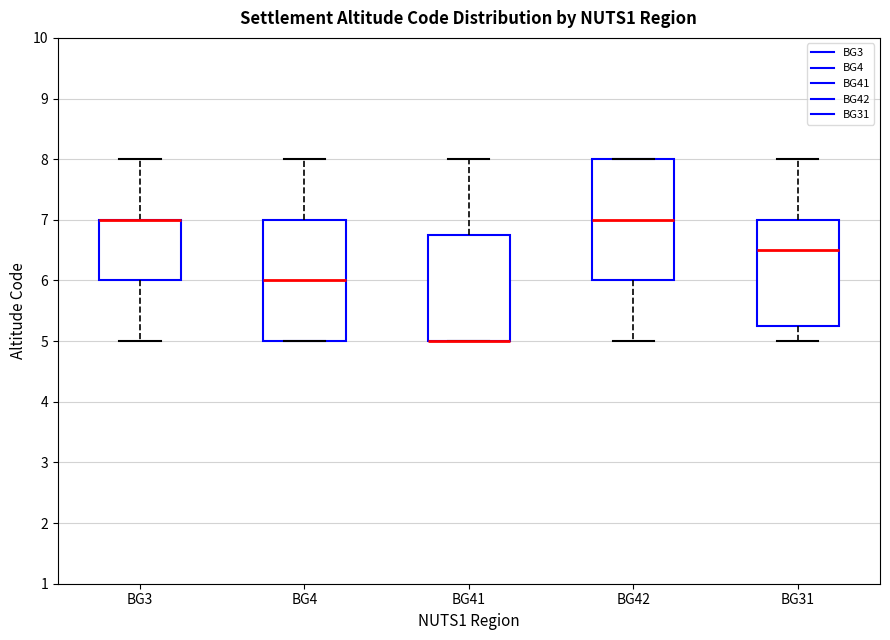

Where is the lower edge of the box for BG31 on the y-axis? The values are not printed on the chart, so give them approximately, as read against the axis.

5.3